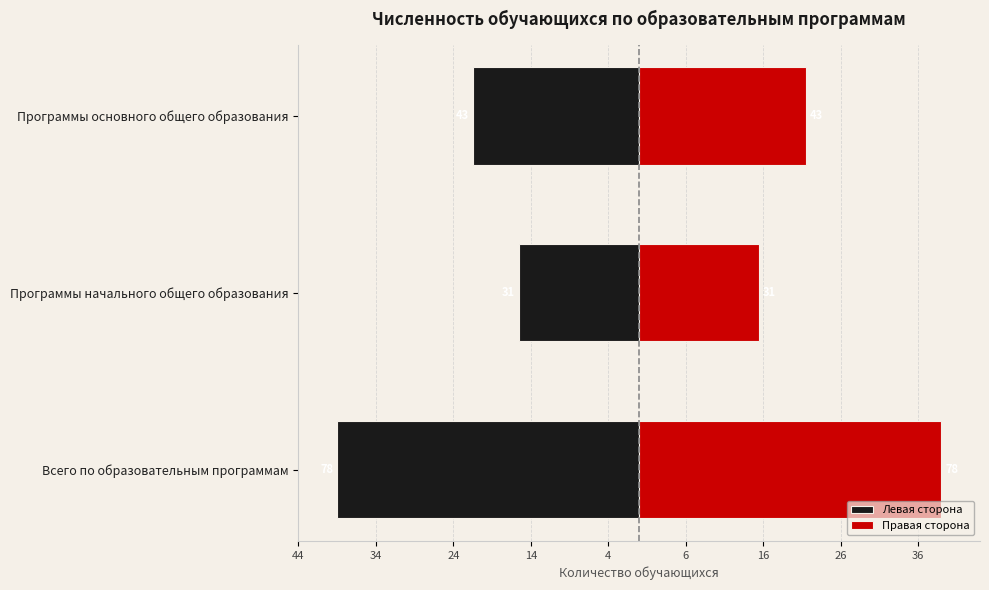

What are all the series names shown in the legend?

Левая сторона, Правая сторона